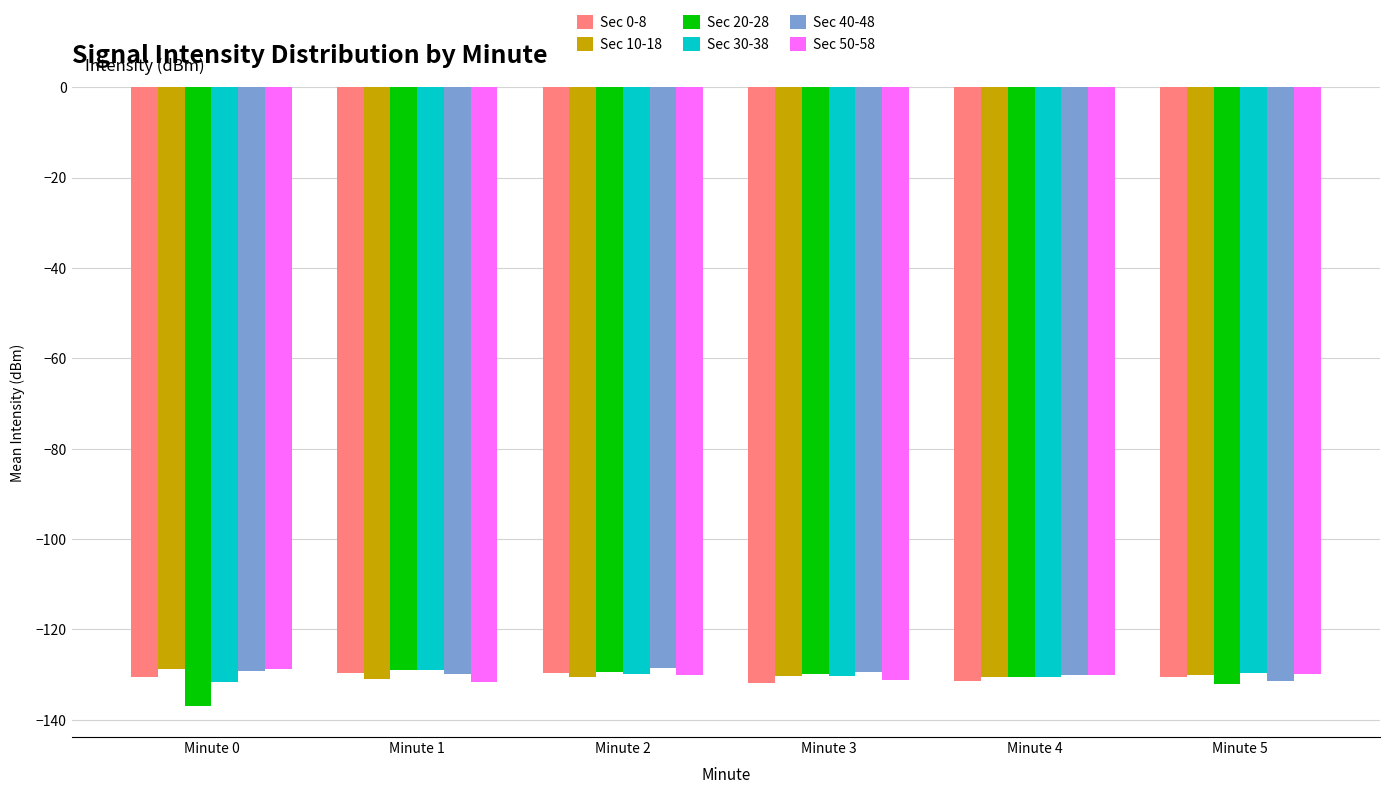

What is the total value across all series at Minute 5?

-783.7